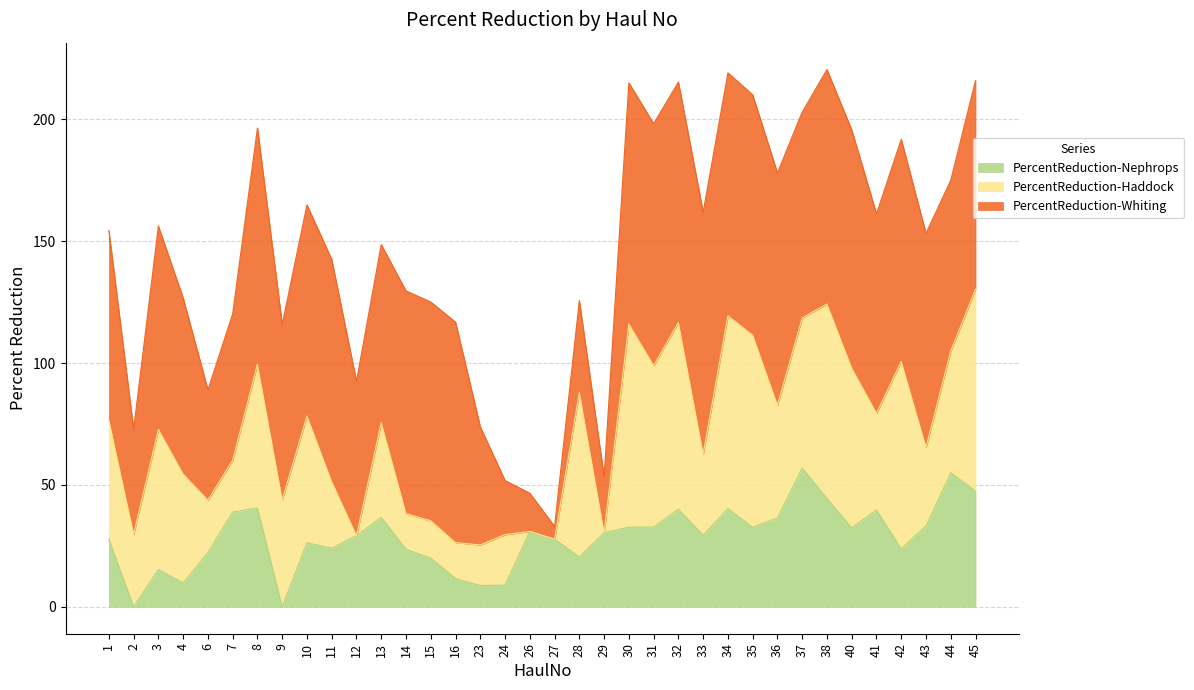

How many times do PercentReduction-Nephrops and PercentReduction-Whiting cross each other?

4